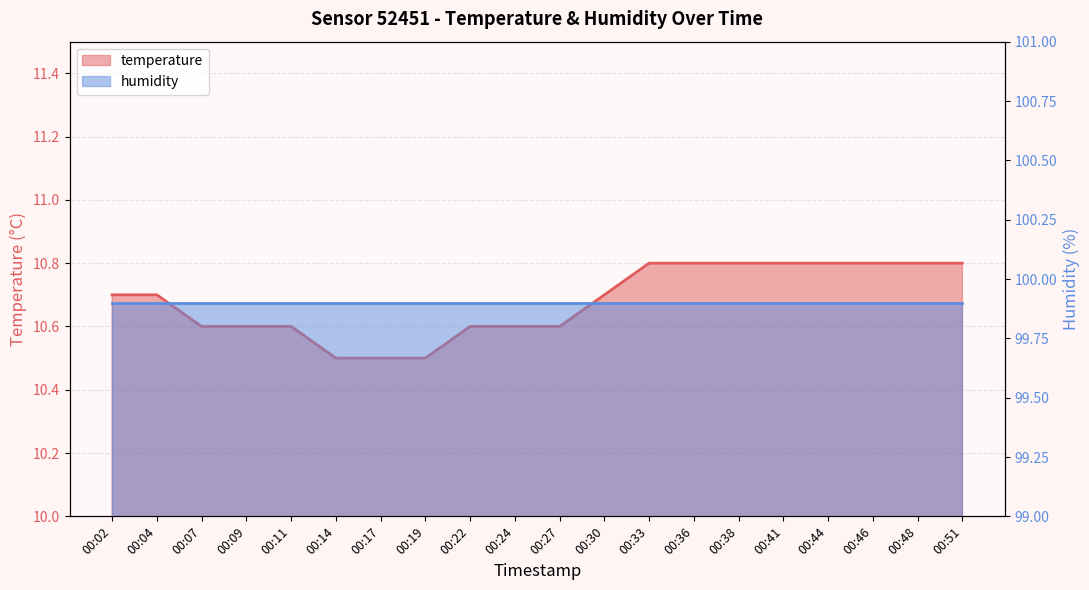

The value at 00:09 is 10.6. True or false?

True